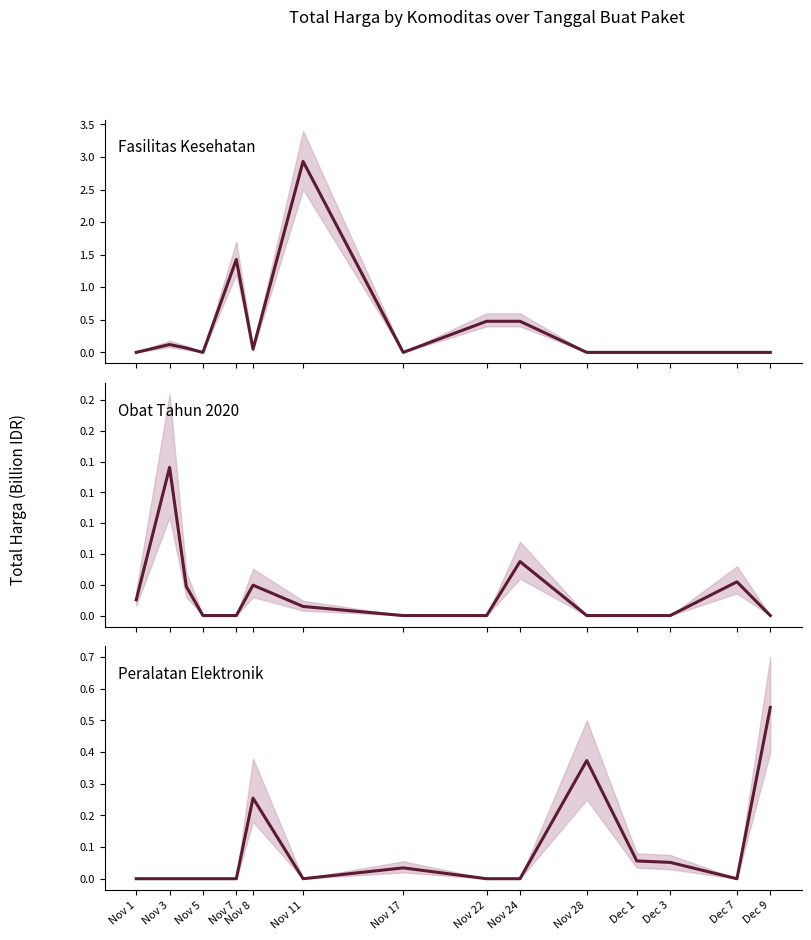

What is the maximum value shown in the chart?

2.9